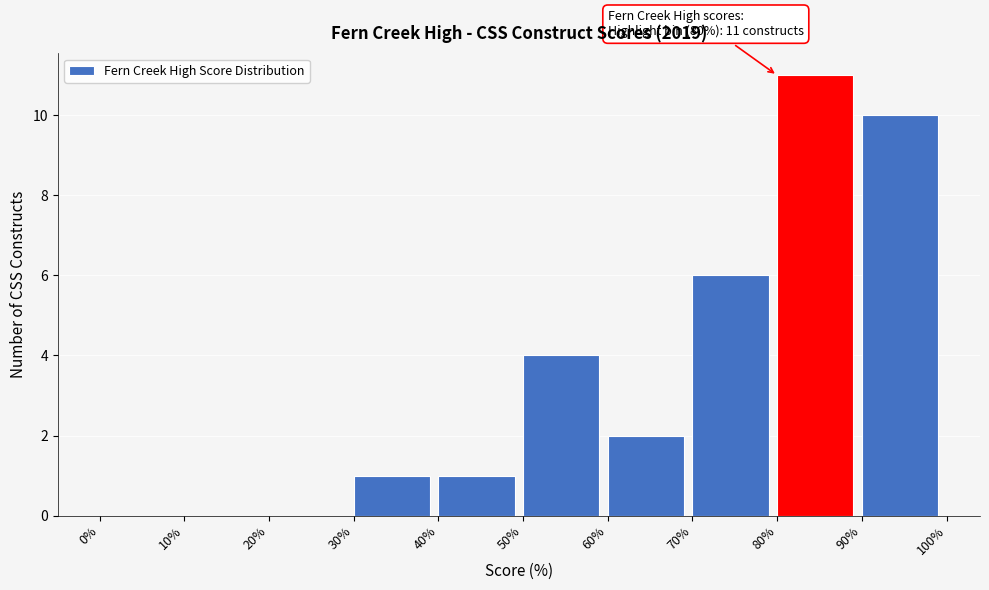

Over which range of the x-axis is the bar tallest?

80% to 90%